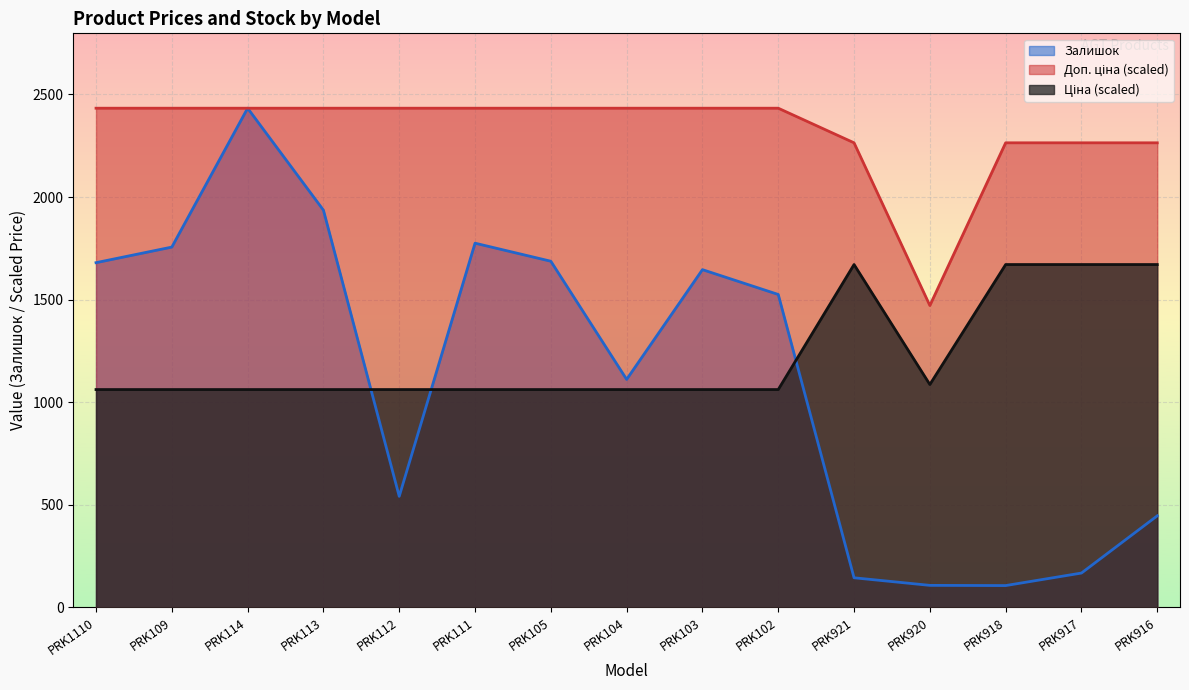

True or false: Залишок and Доп. ціна intersect in this chart.

False